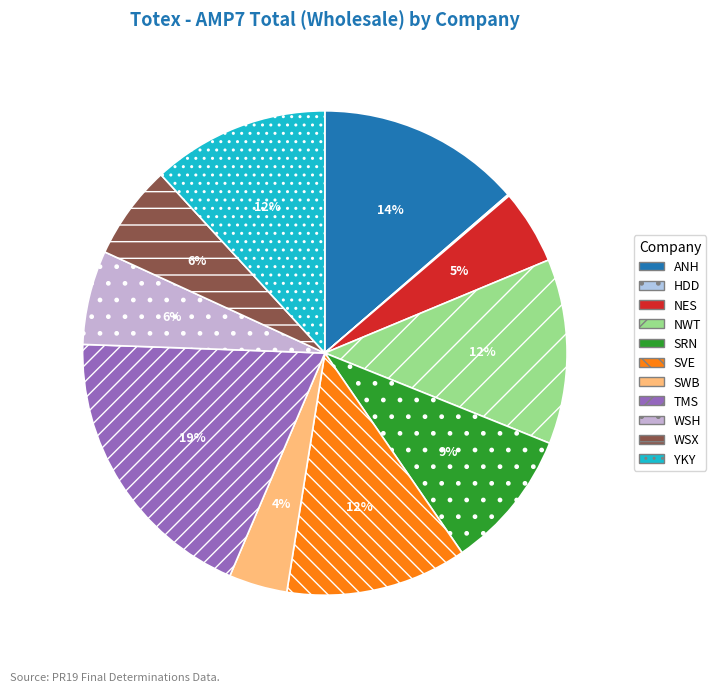

Rank the categories by value from lowest to highest.

HDD, SWB, NES, WSH, WSX, SRN, YKY, SVE, NWT, ANH, TMS